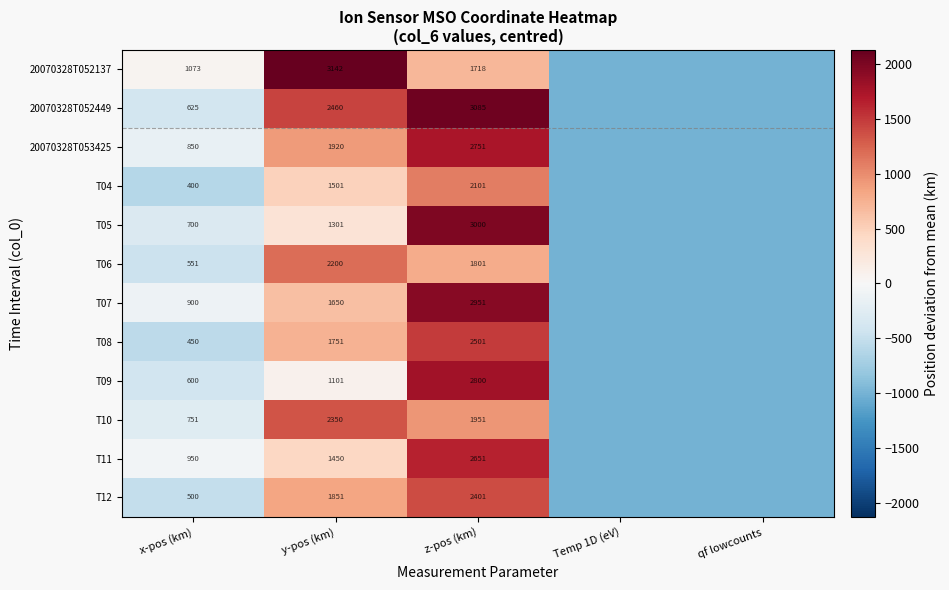

Is the value of T09 at x-pos (km) greater than the value of 20070328T052449 at y-pos (km)?

No